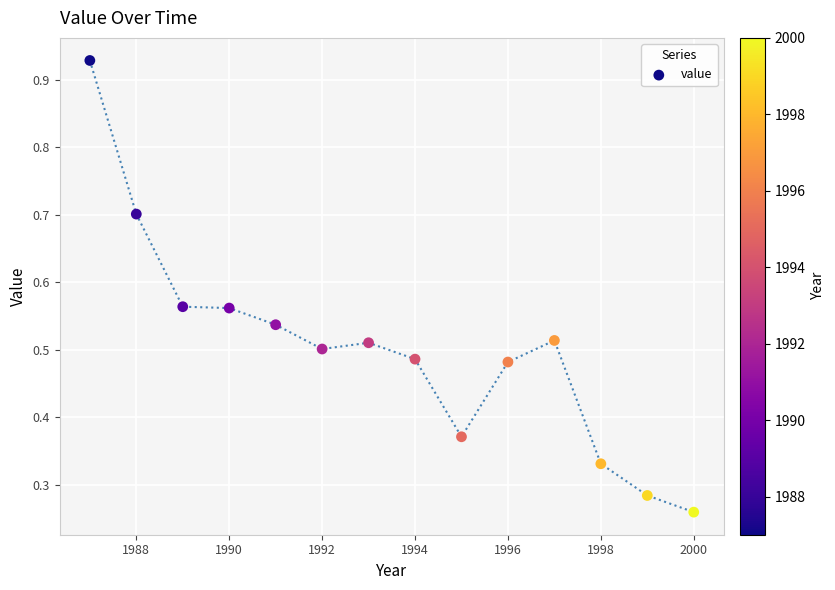

What is the range of X values (max minus min)?

13.0